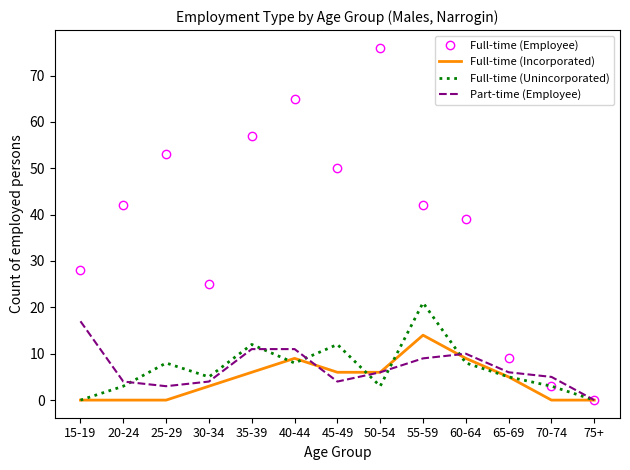

What is the greatest value displayed?

76